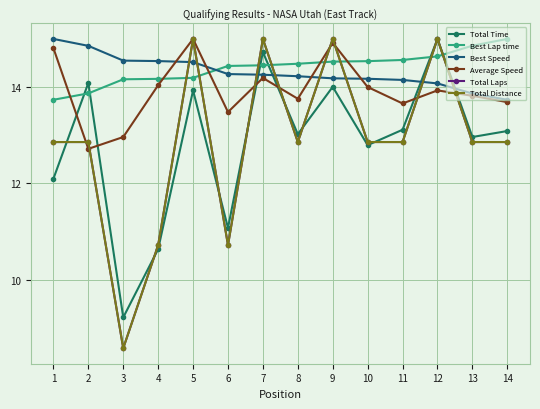

List the labels in order of Total Distance value, largest first.

5, 7, 9, 12, 1, 2, 8, 10, 11, 13, 14, 4, 6, 3